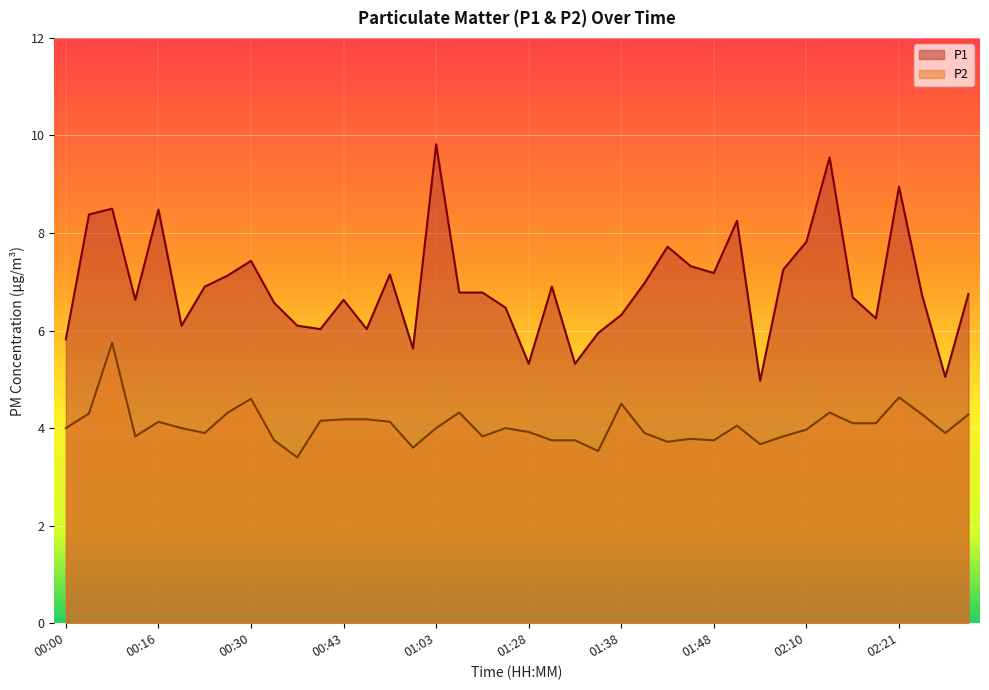

What is the average value of the P1 series?

6.9